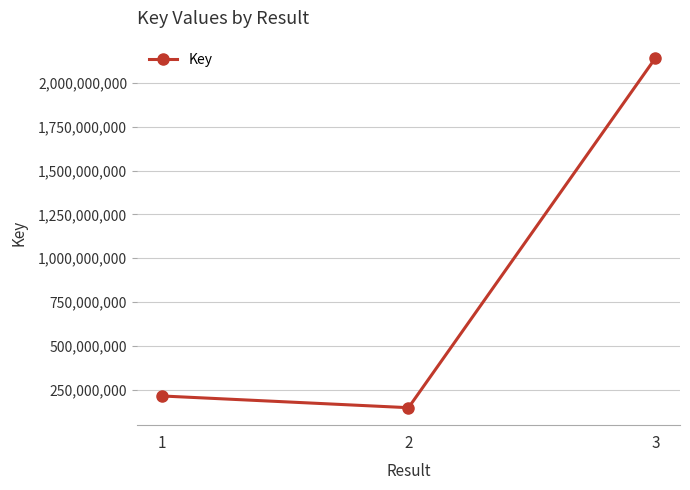

Does the chart display data point markers on the line(s)?

Yes